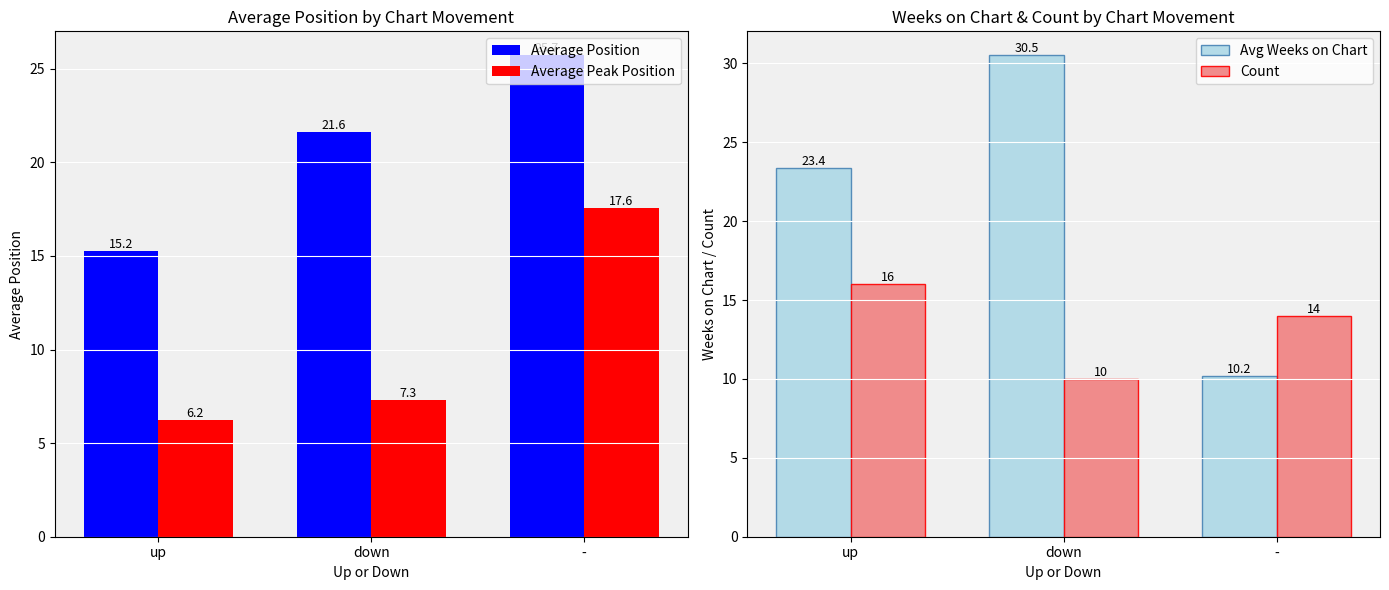

What is the minimum value shown in the chart?

6.2